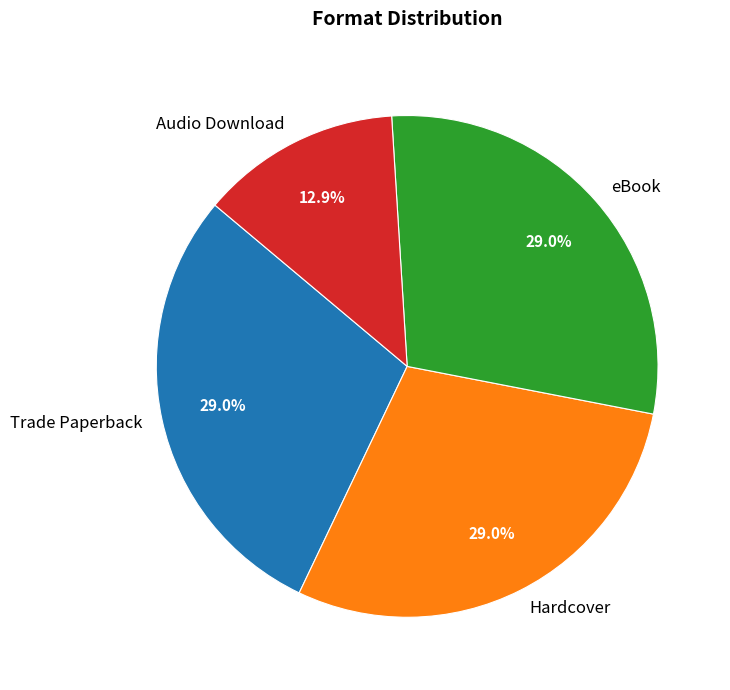

Which slice is the smallest?

Audio Download